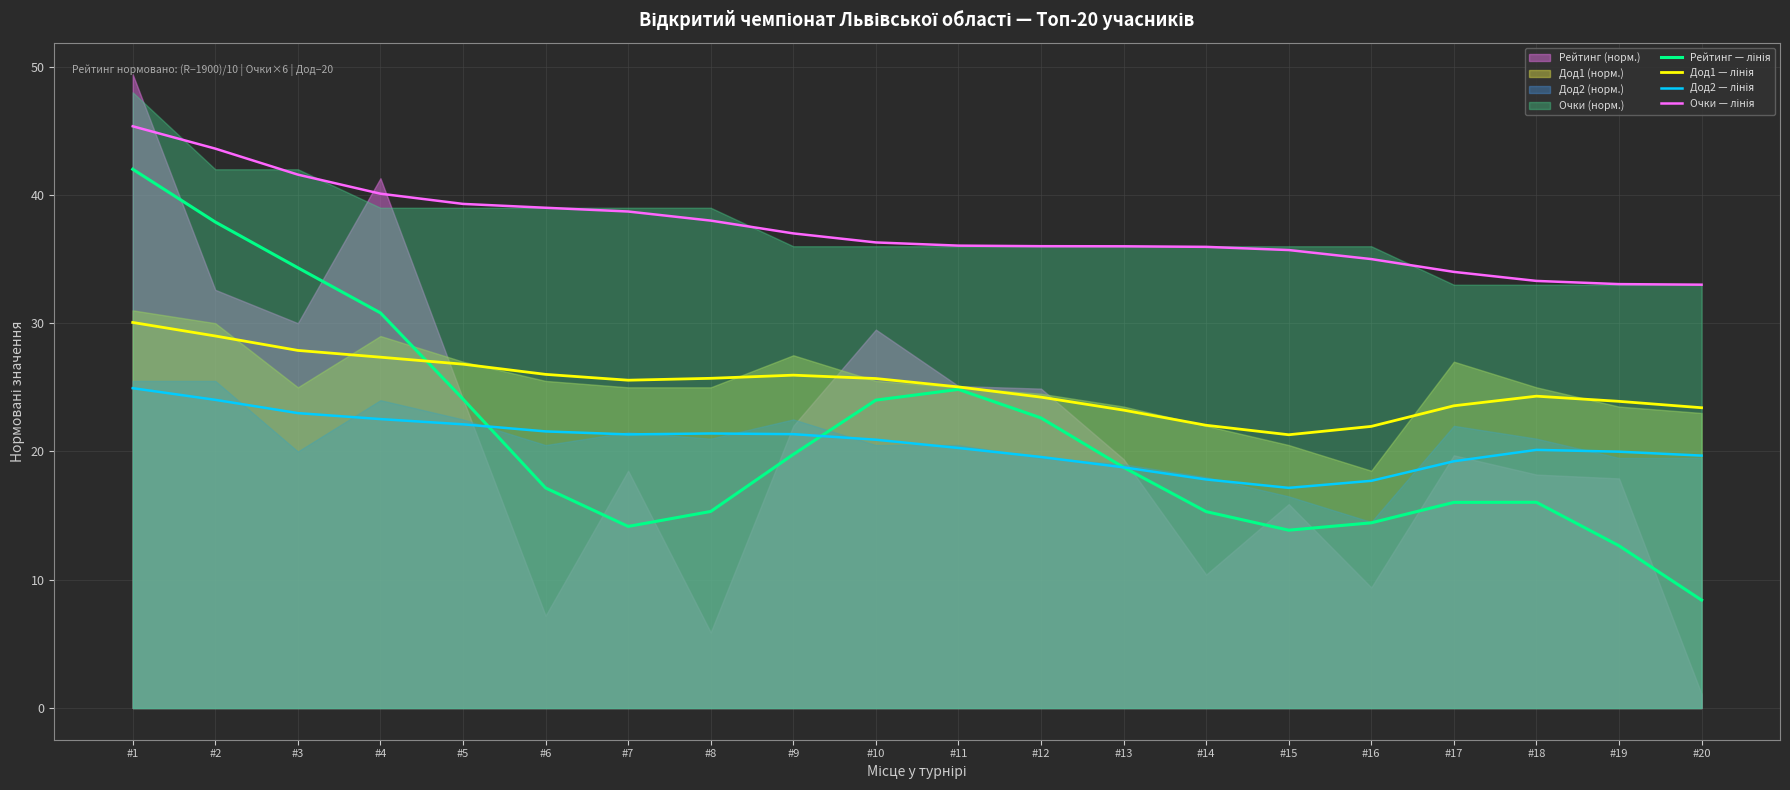

What is the value of the Дод1 — лінія point at the 2nd from the left?

29.0